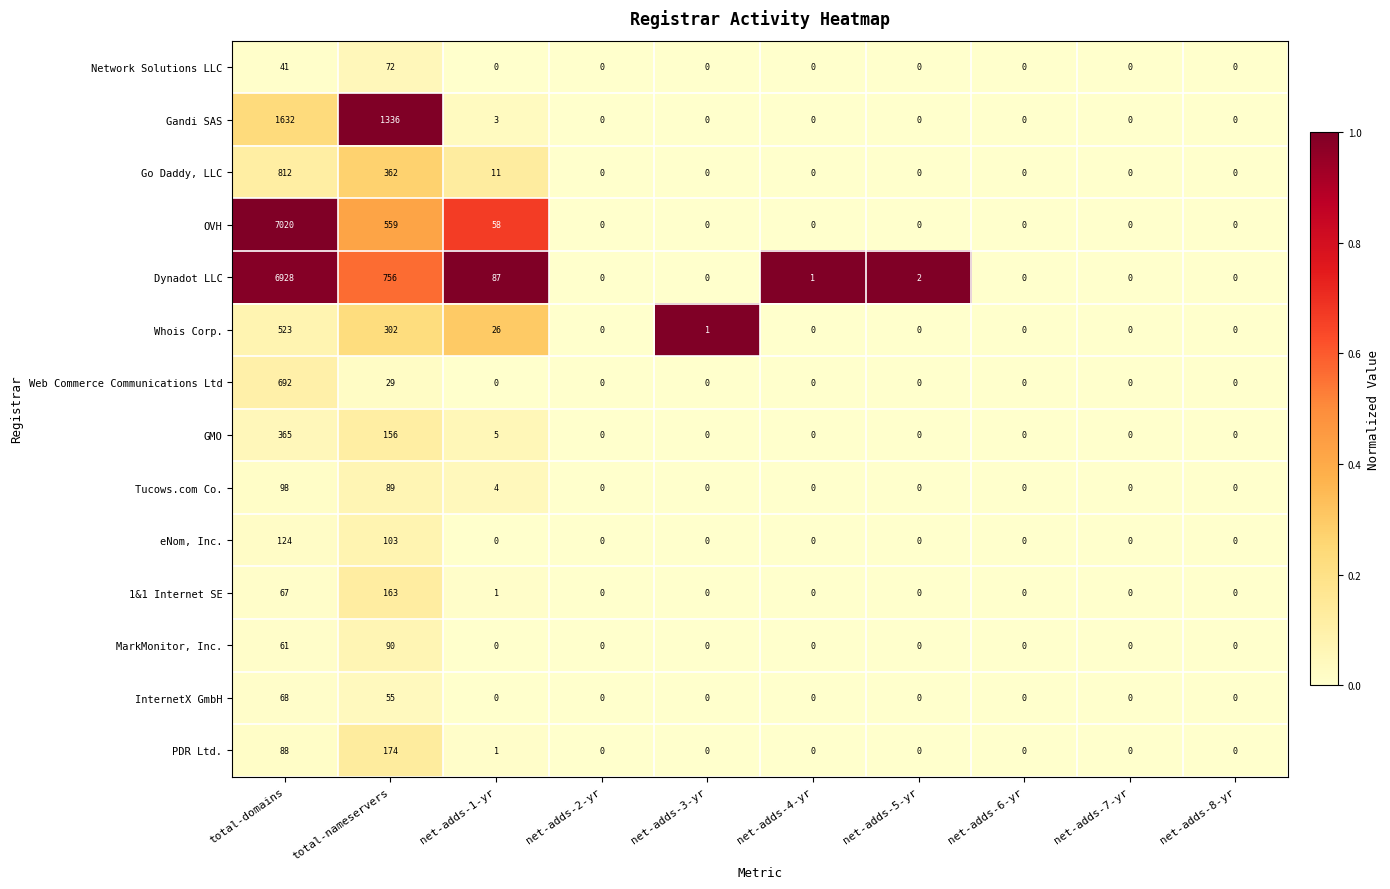

True or false: Gandi SAS has a value of 0 at net-adds-2-yr.

True